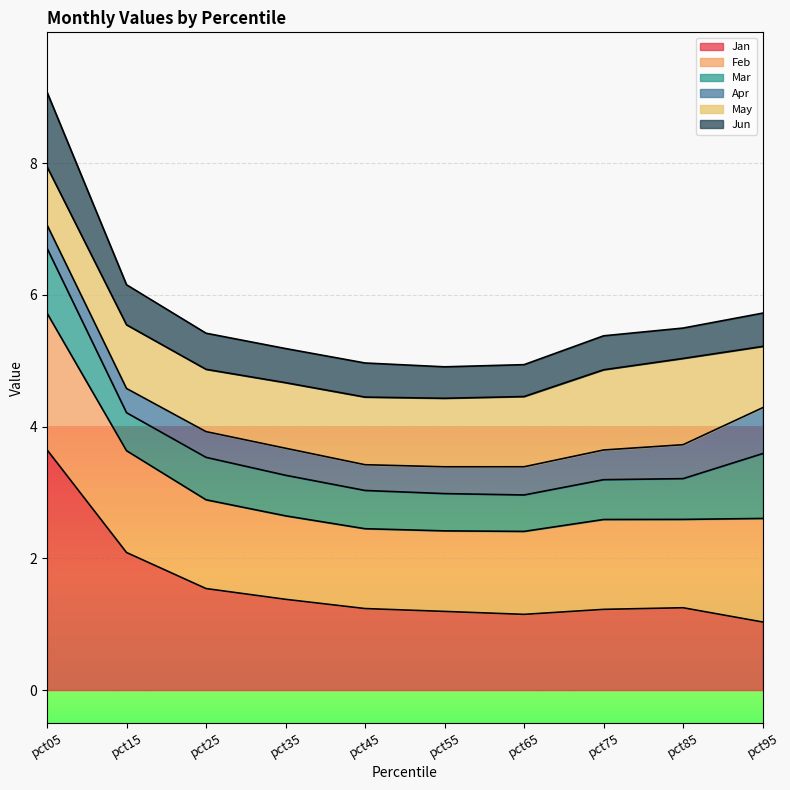

Is it true that Jan equals 1.5 at pct25?

True